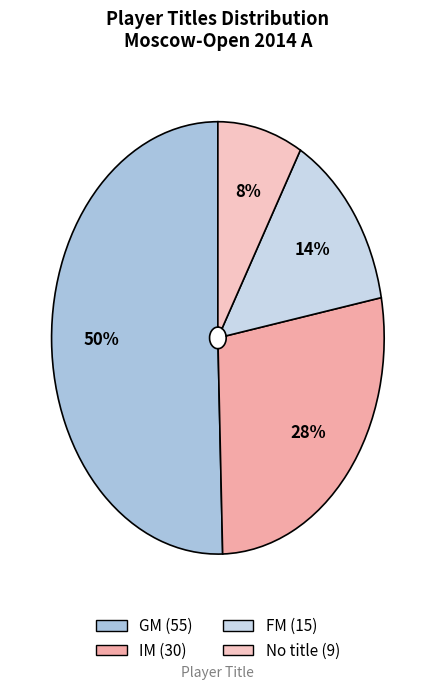

How many segments does this pie chart have?

4